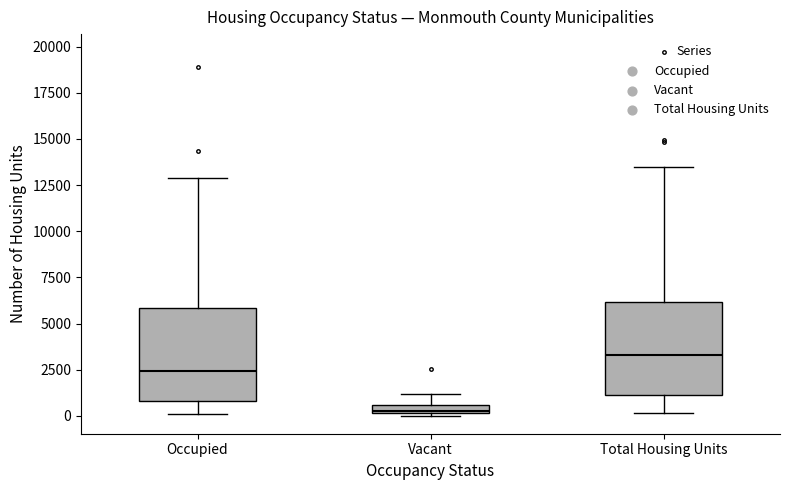

Where does the median line of the box for Occupied sit on the y-axis? The values are not printed on the chart, so give them approximately, as read against the axis.

2500